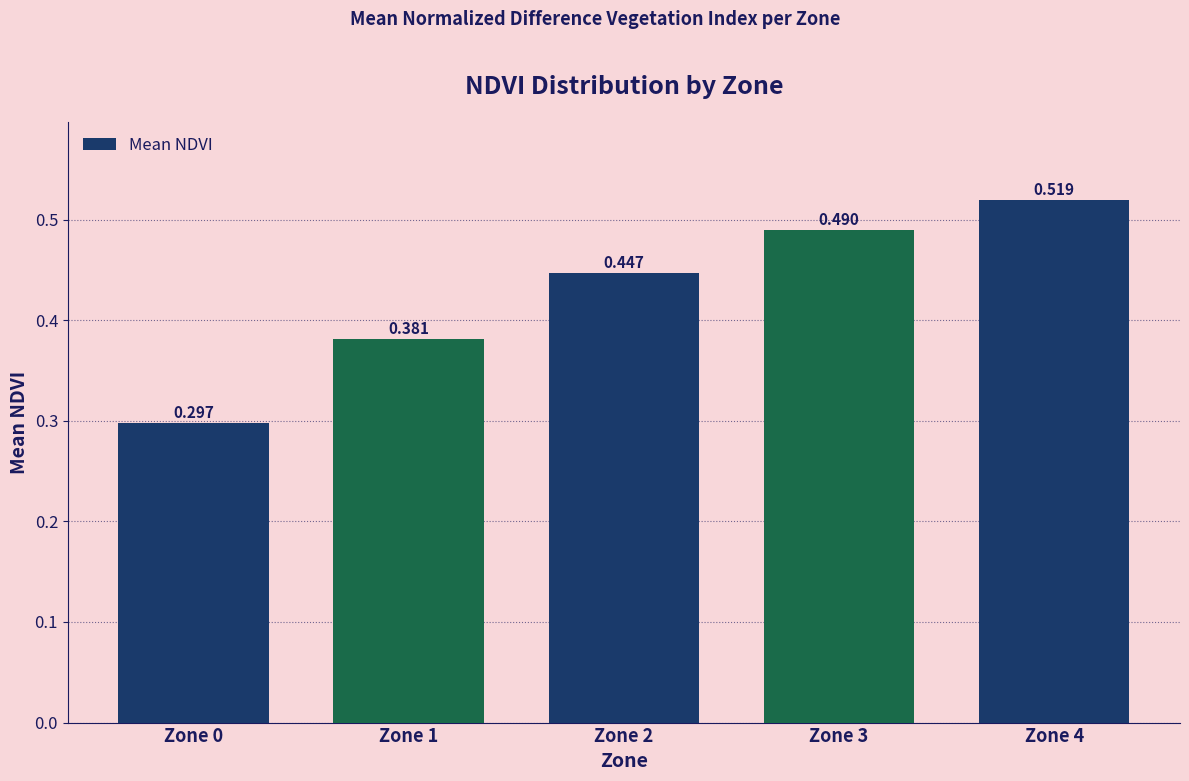

How many bars are there in total?

5